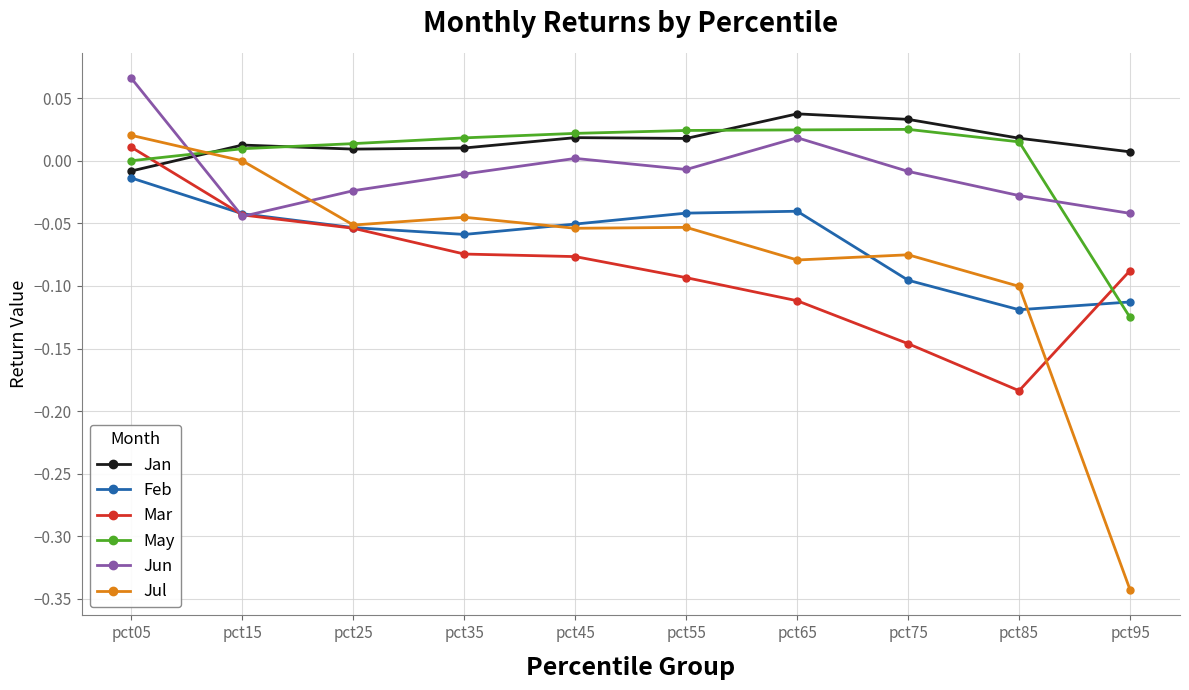

How many interior local valleys does the Feb series have?

2